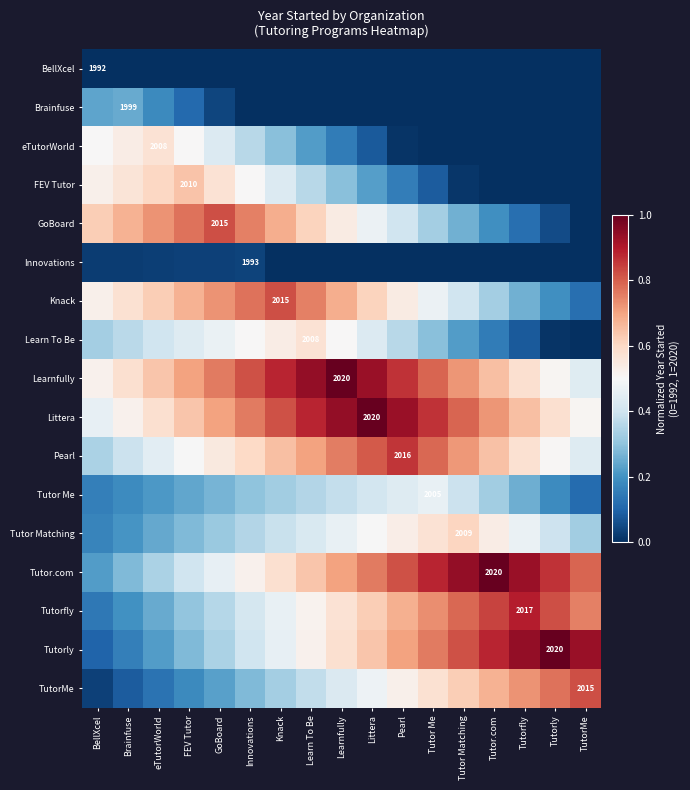

Count the number of categories in the chart.

17